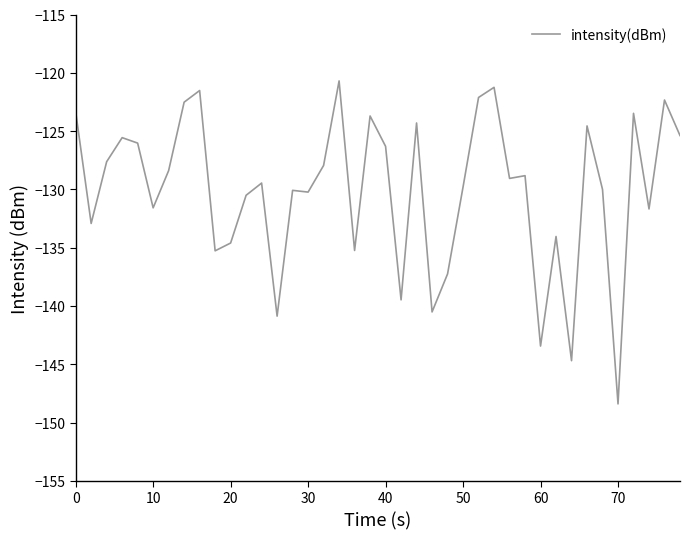

Does the chart display data point markers on the line(s)?

No